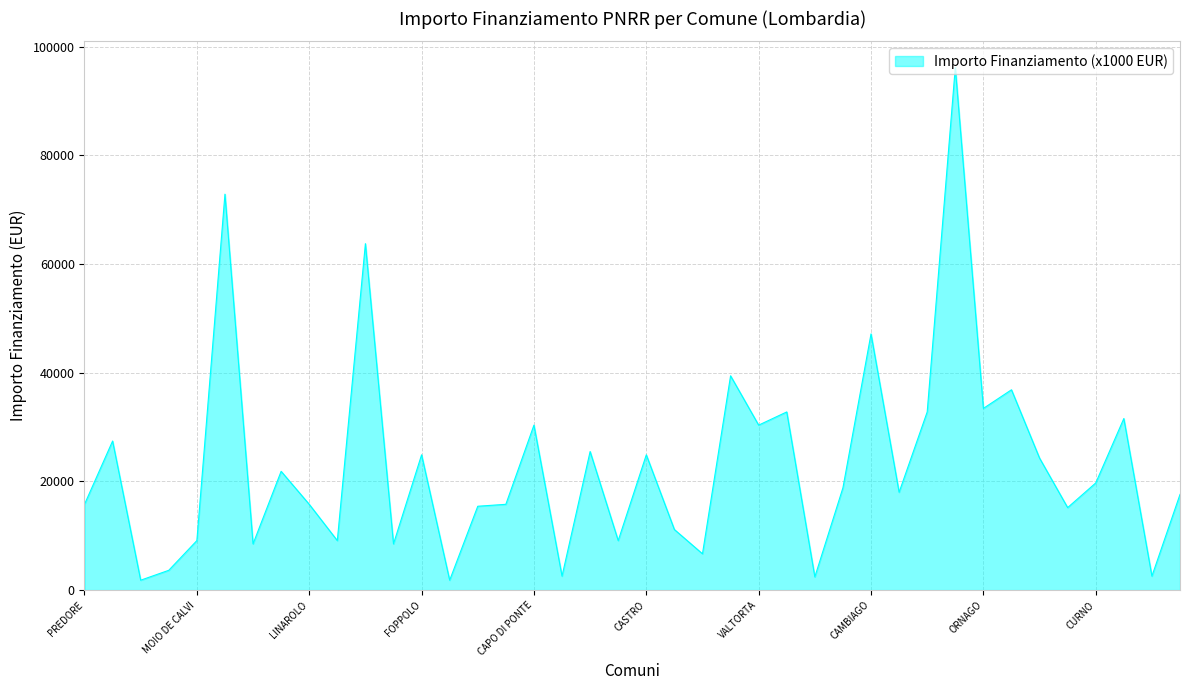

What is the maximum value shown in the chart?

96145